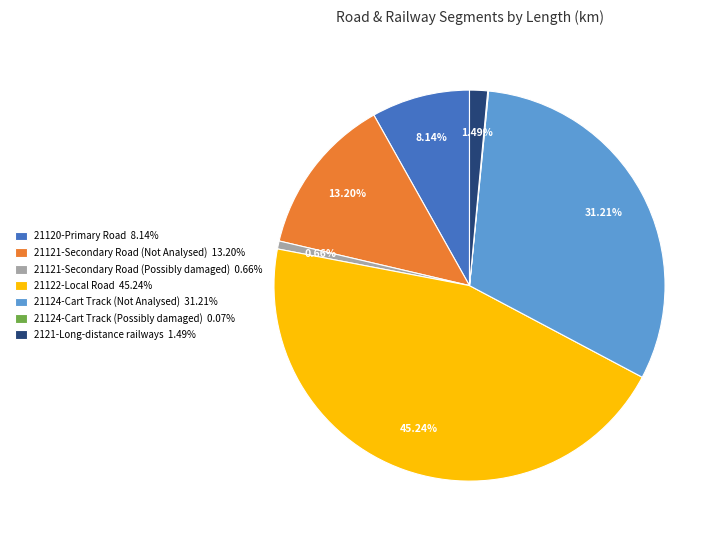

Approximately how many times larger is the value at 21120-Primary Road 8.14% compared to 21124-Cart Track (Not Analysed) 31.21%?

0.3